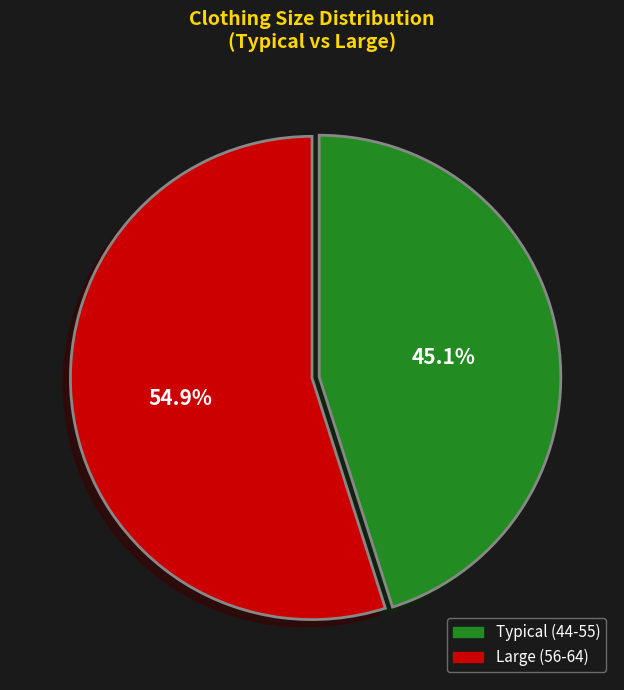

How much of the chart is everything except Typical (44-55)?

54.9%